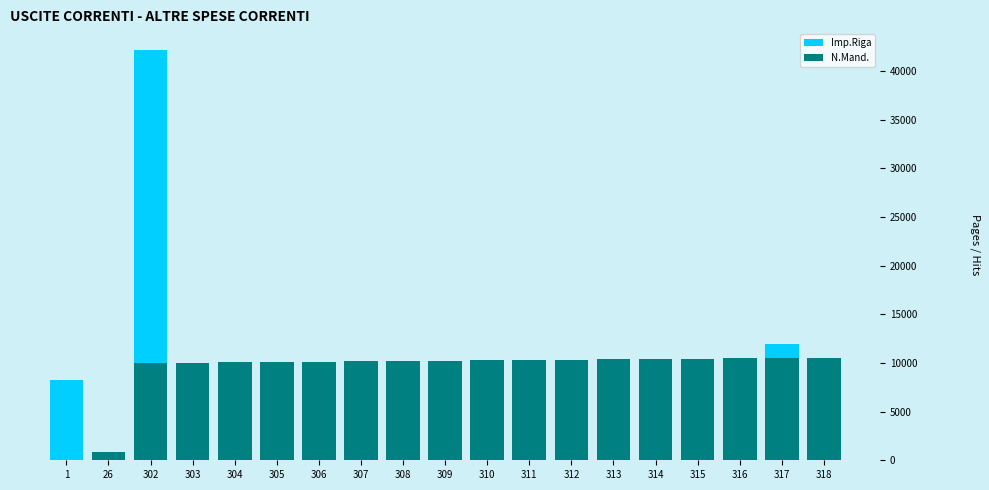

True or false: Imp.Riga has a value of 424.4 at 314.

False